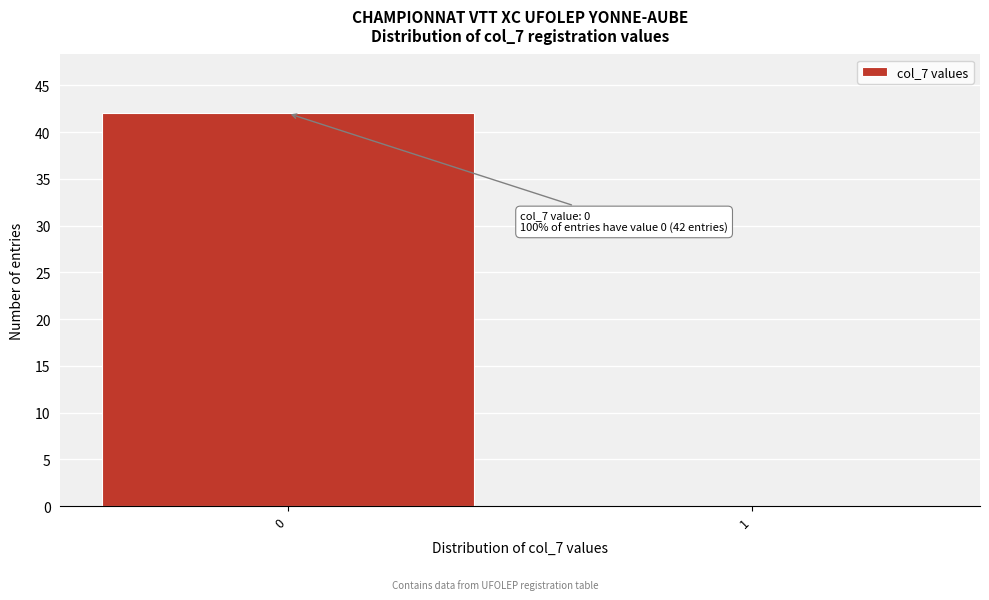

Reading right to left, extract all data points from this chart.

1=0	0=42